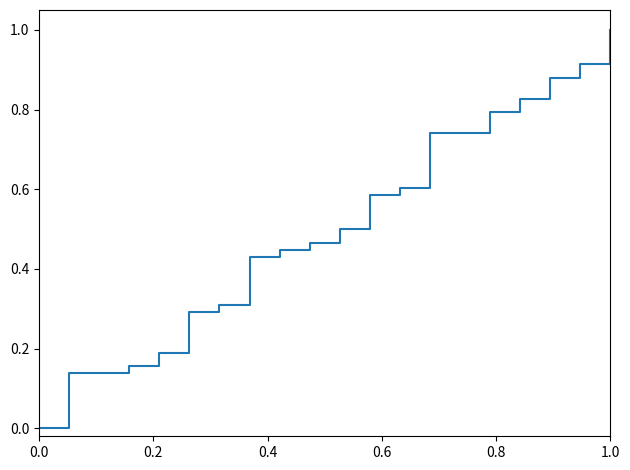

What is the maximum value shown in the chart?

1.0